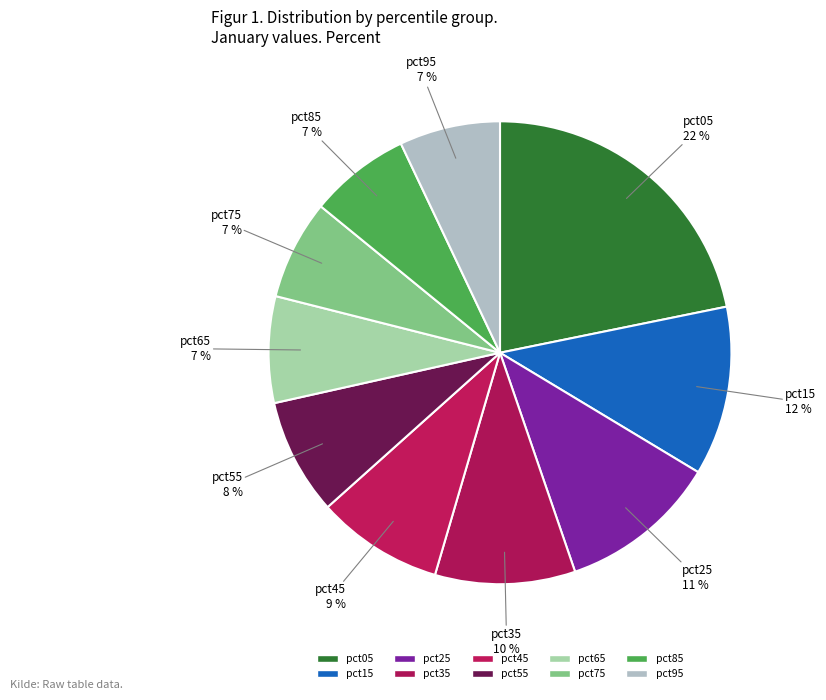

Rank the categories by value from highest to lowest.

pct05, pct15, pct25, pct35, pct45, pct55, pct65, pct85, pct95, pct75